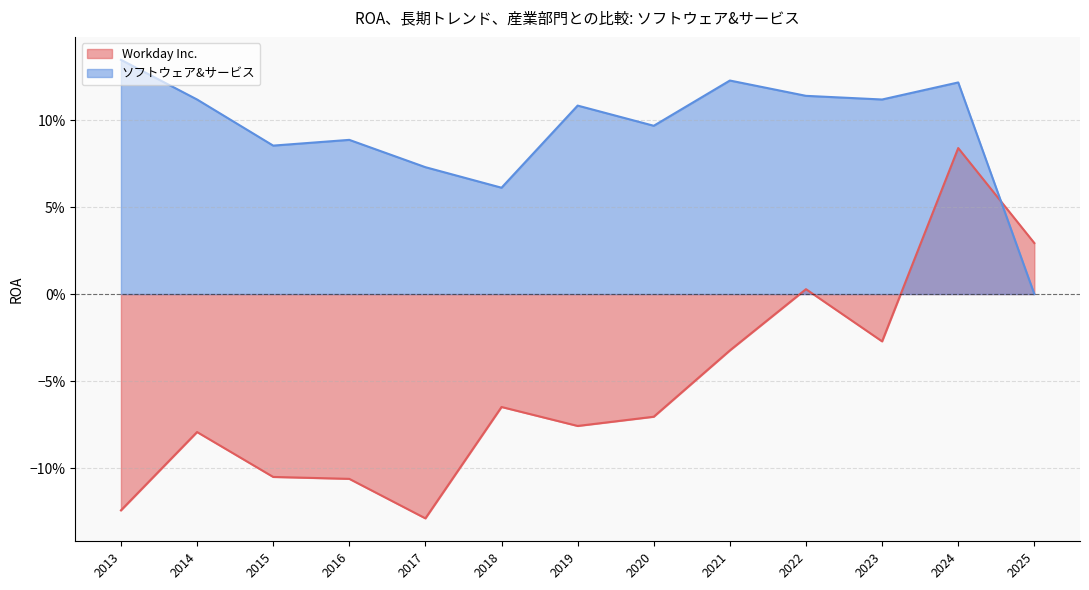

What is the total value across all series at 2022?

0.1